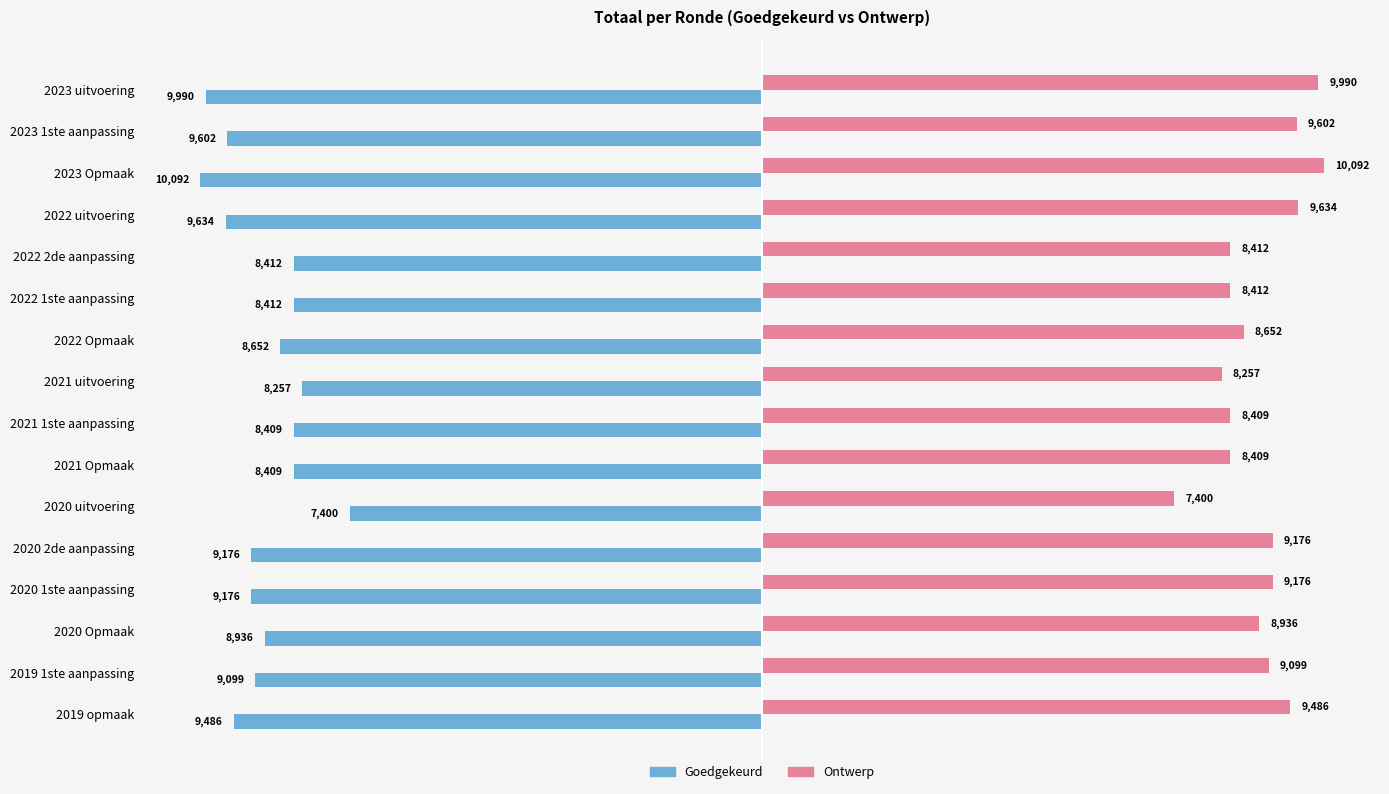

What is the difference between the highest and lowest values at 2019 1ste aanpassing?

18198